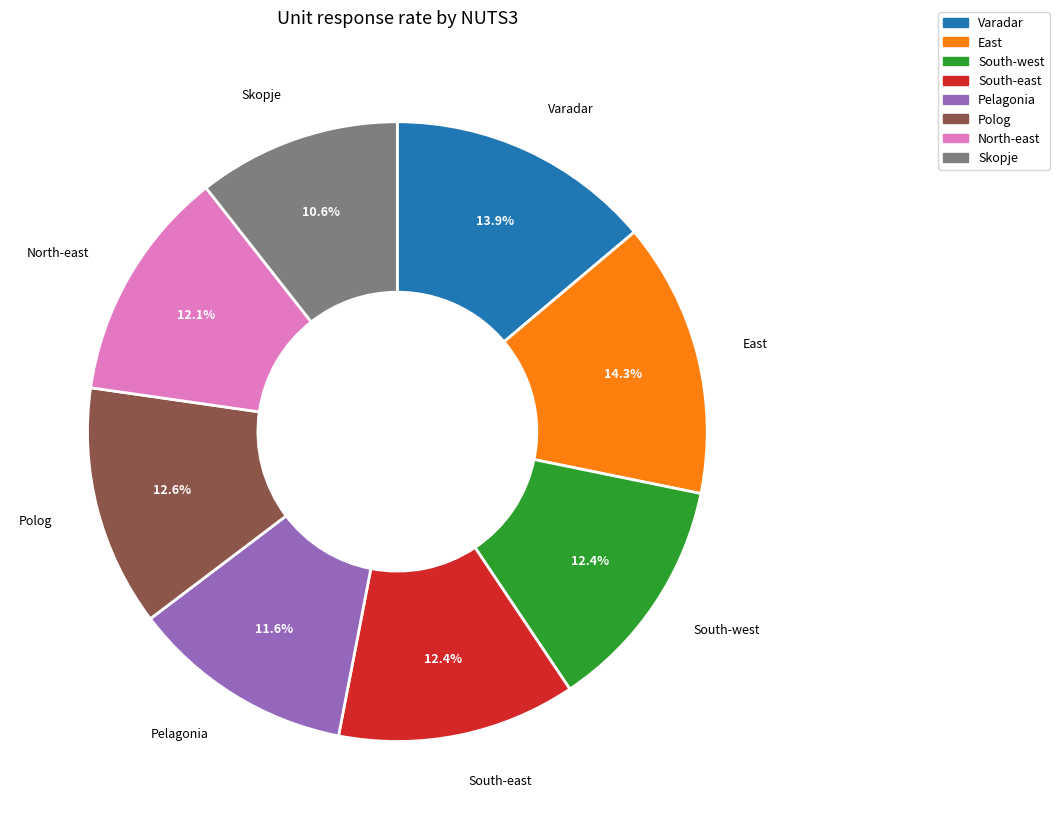

How many segments does this pie chart have?

8